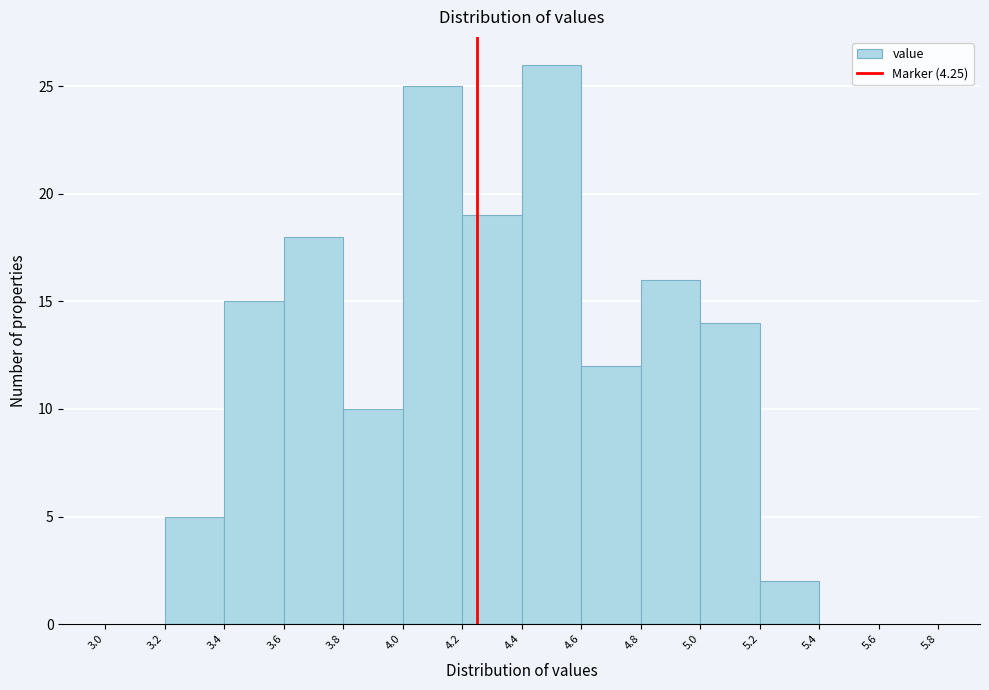

What is the height of the bar covering 4.4 to 4.6 on the x-axis? The values are not printed on the chart, so give them approximately, as read against the axis.

26